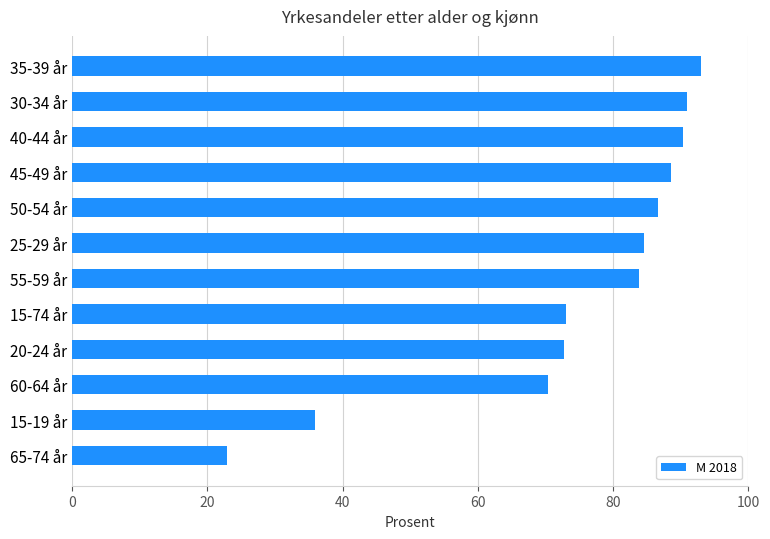

What is the difference between the maximum and second lowest values?

57.1